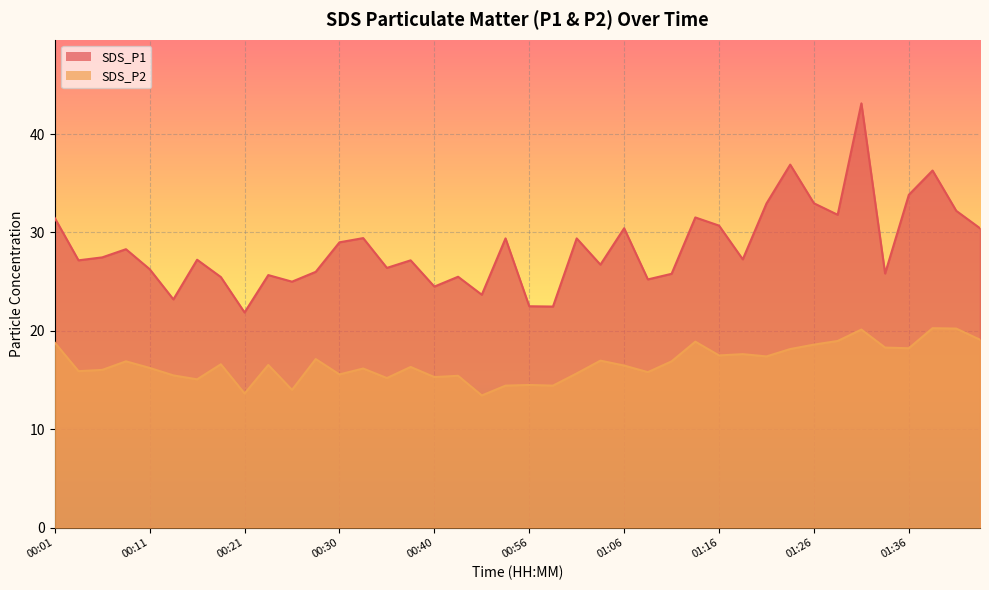

Which series has the widest spread of values?

SDS_P1